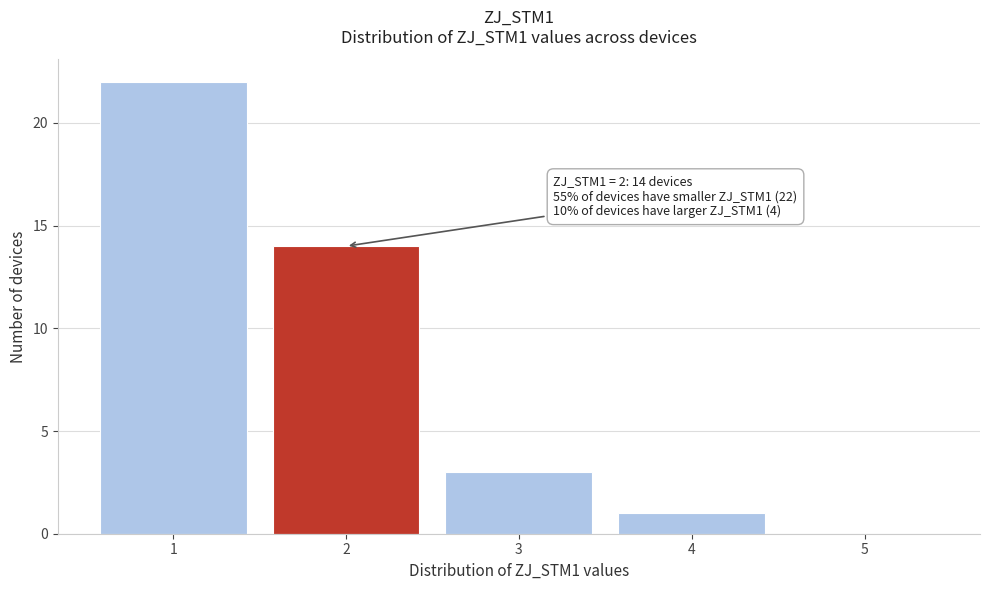

Over which range of the x-axis is the bar tallest?

0.5 to 1.5